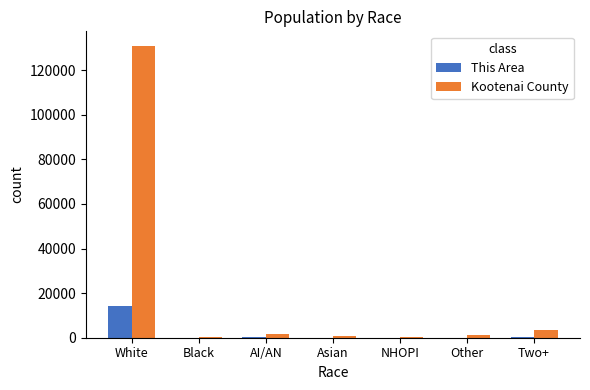

True or false: Kootenai County has a value of 130844 at White.

True